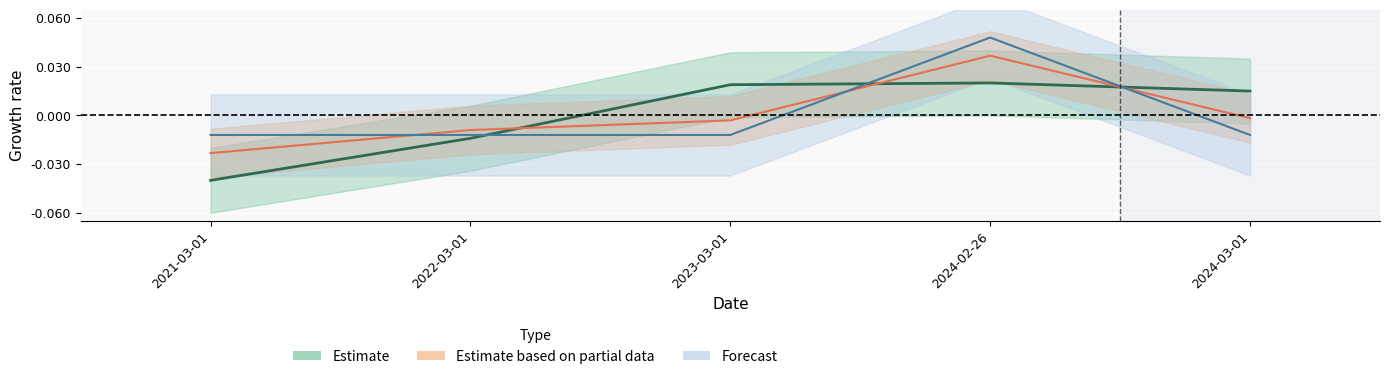

What is the label of the 1st point from the left?

2021-03-01